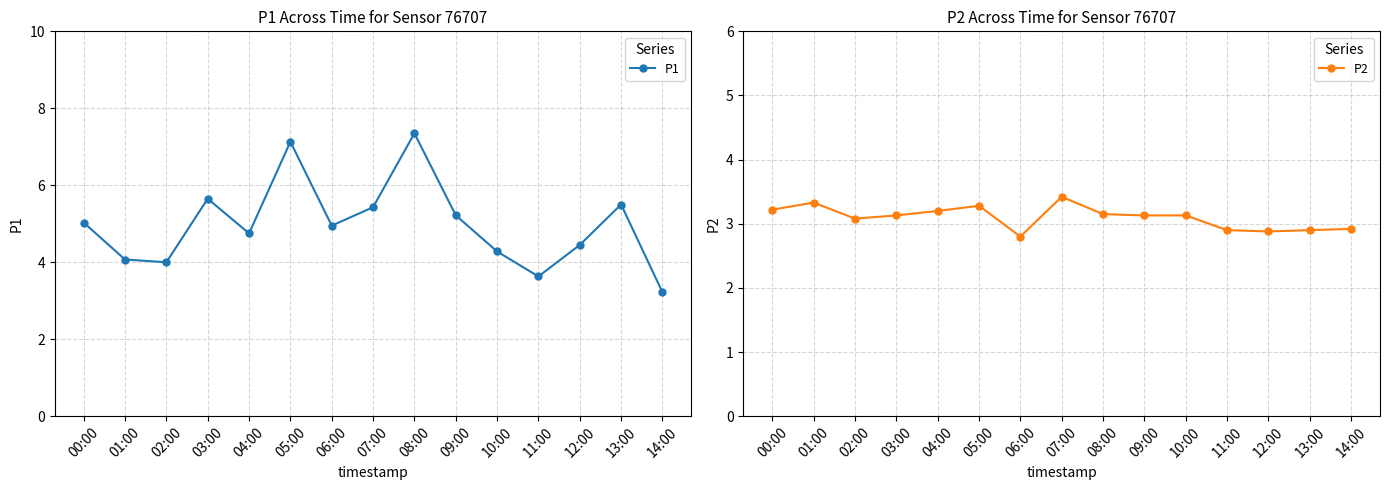

What is the total value across all series at 13:00?

8.4